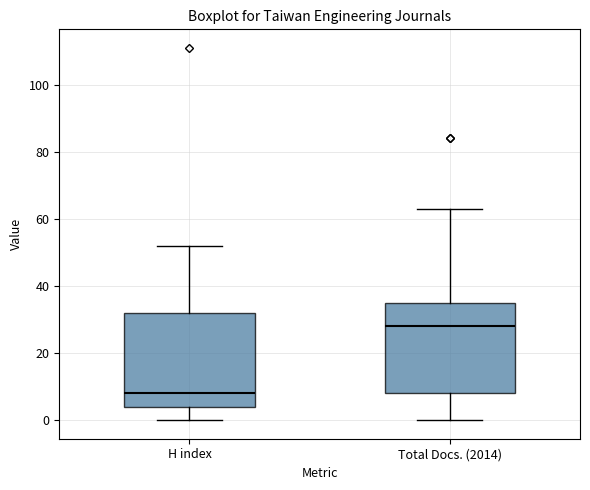

Which box's median line is the highest?

Total Docs. (2014)